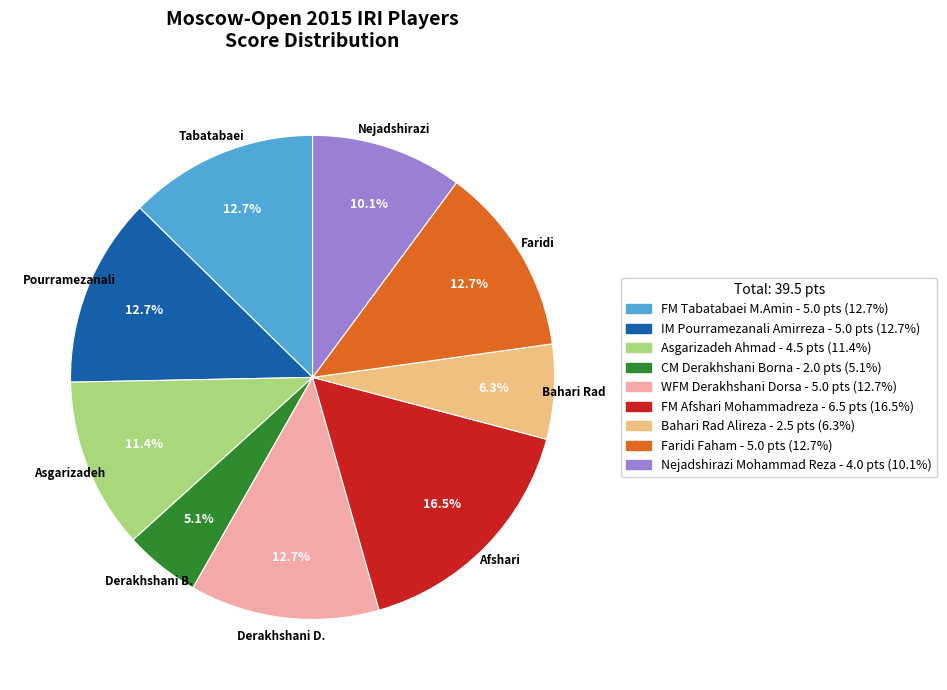

Does Bahari Rad Alireza represent more than half of the total?

No